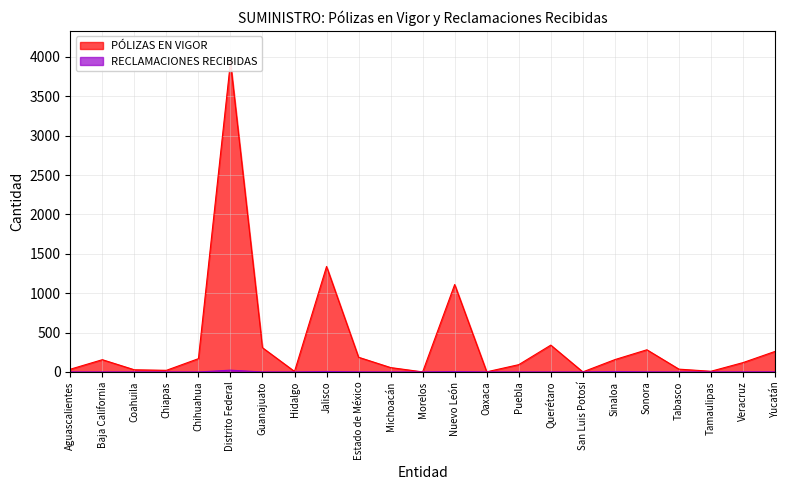

How many lines are shown in the chart?

2